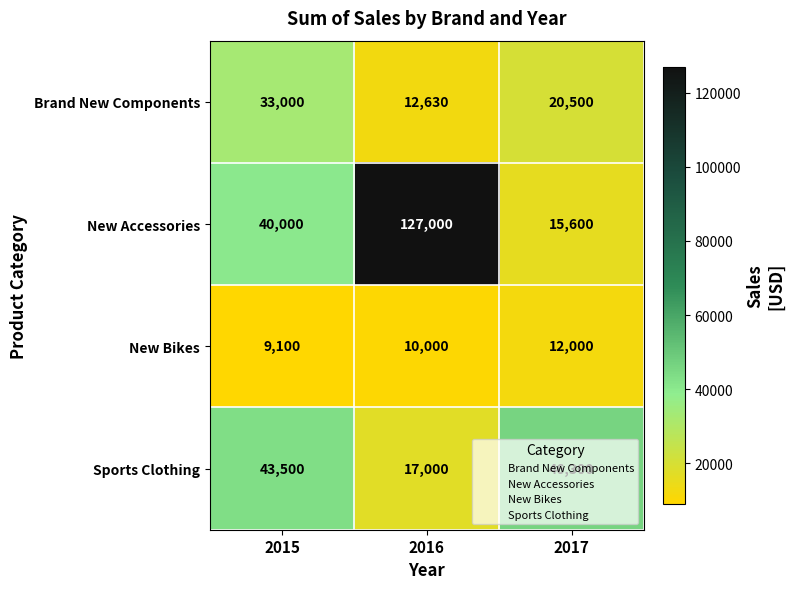

Read the New Accessories value at 2016, to the nearest 100.

127000